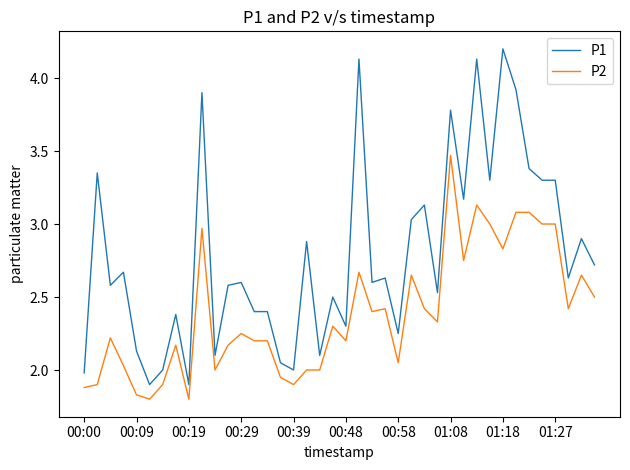

Which series has the largest total across all categories?

P1